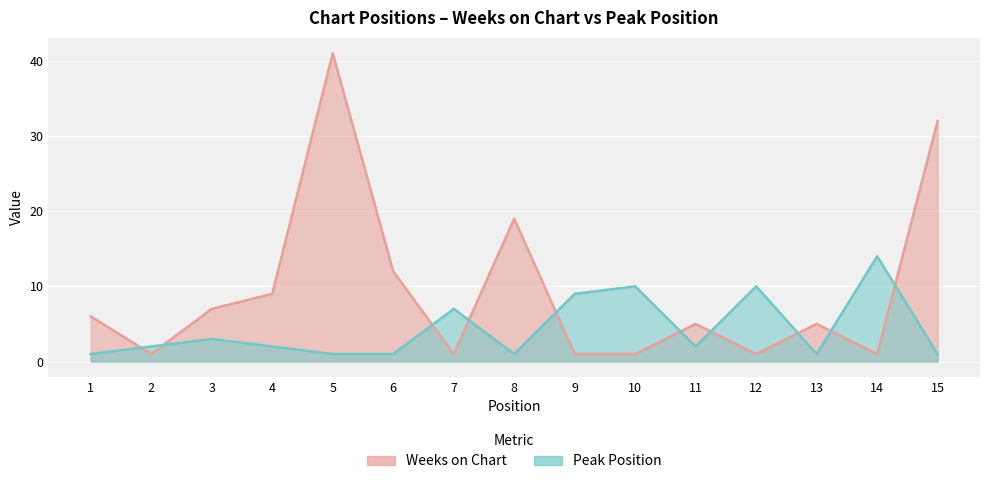

Count the number of categories in the chart.

15